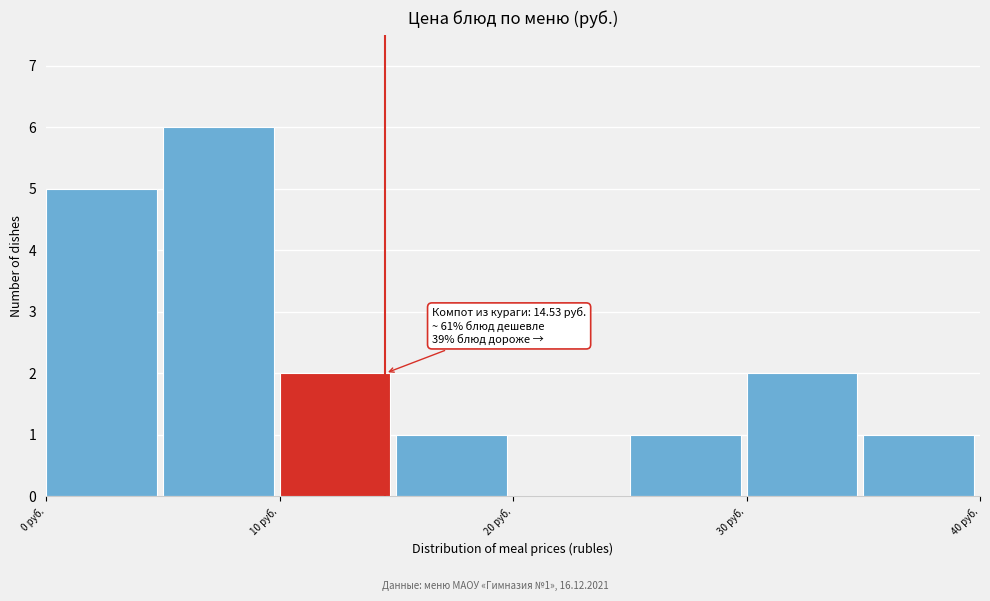

Which range on the x-axis has the tallest bar?

5 to 10